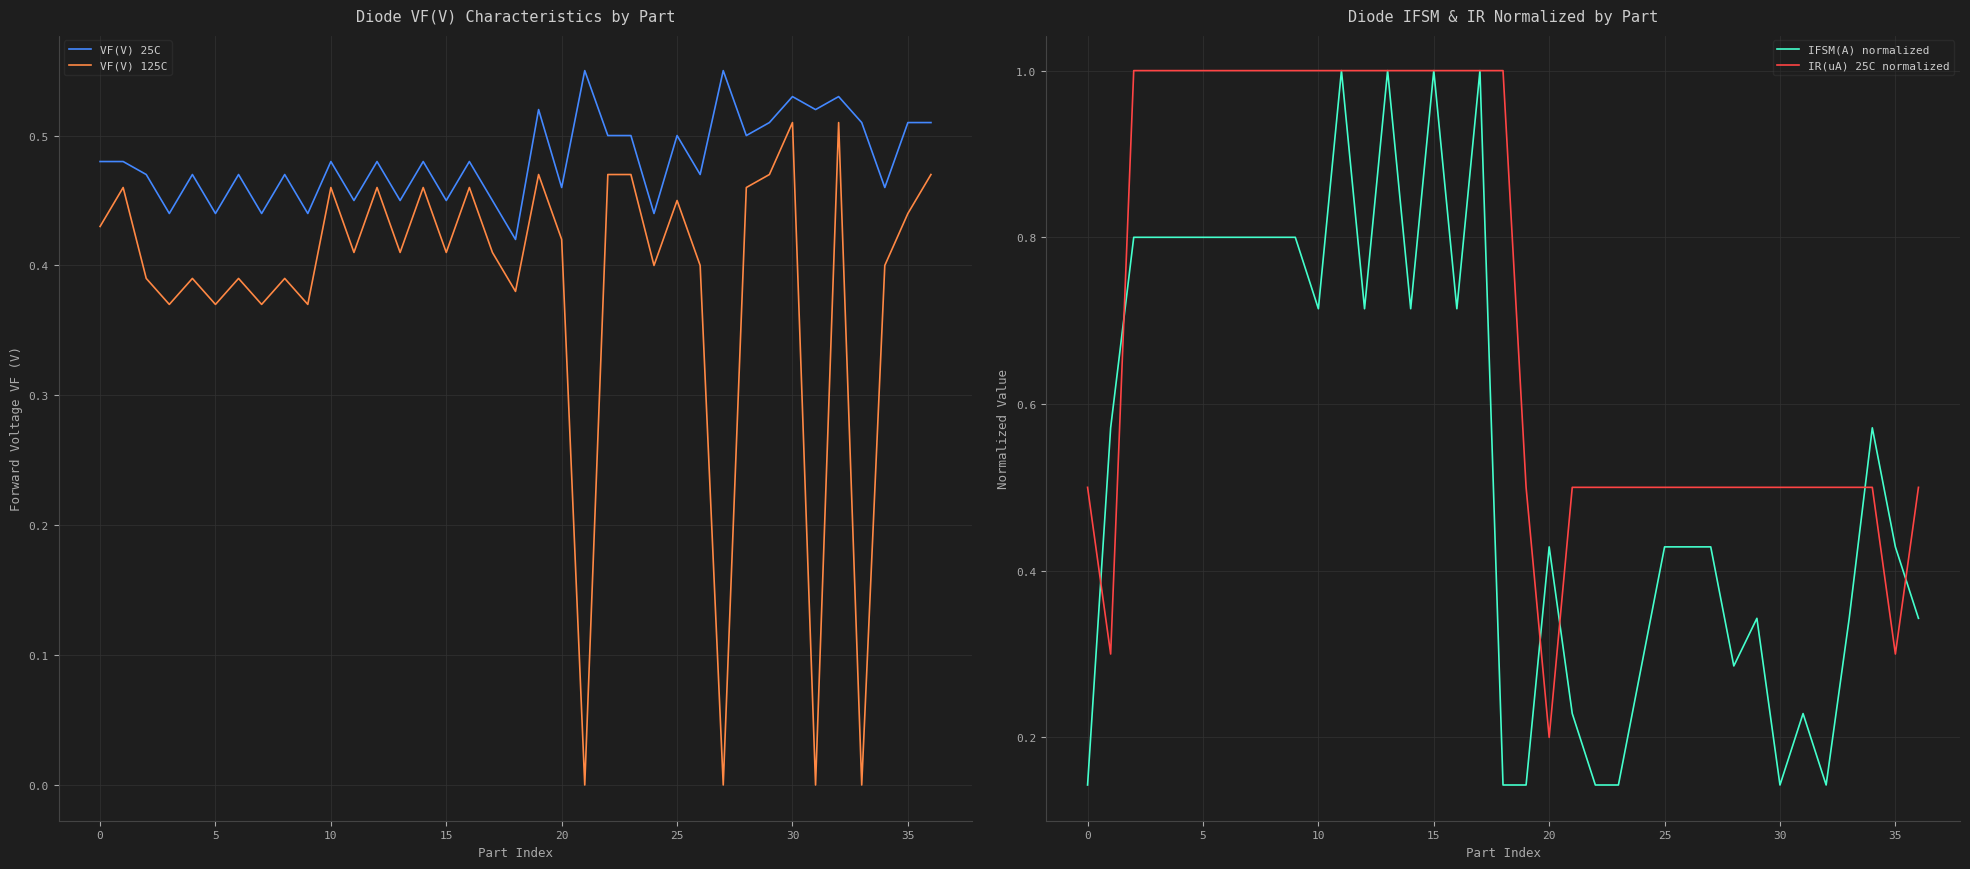

Which series has the largest total across all categories?

IR(uA) 25C normalized